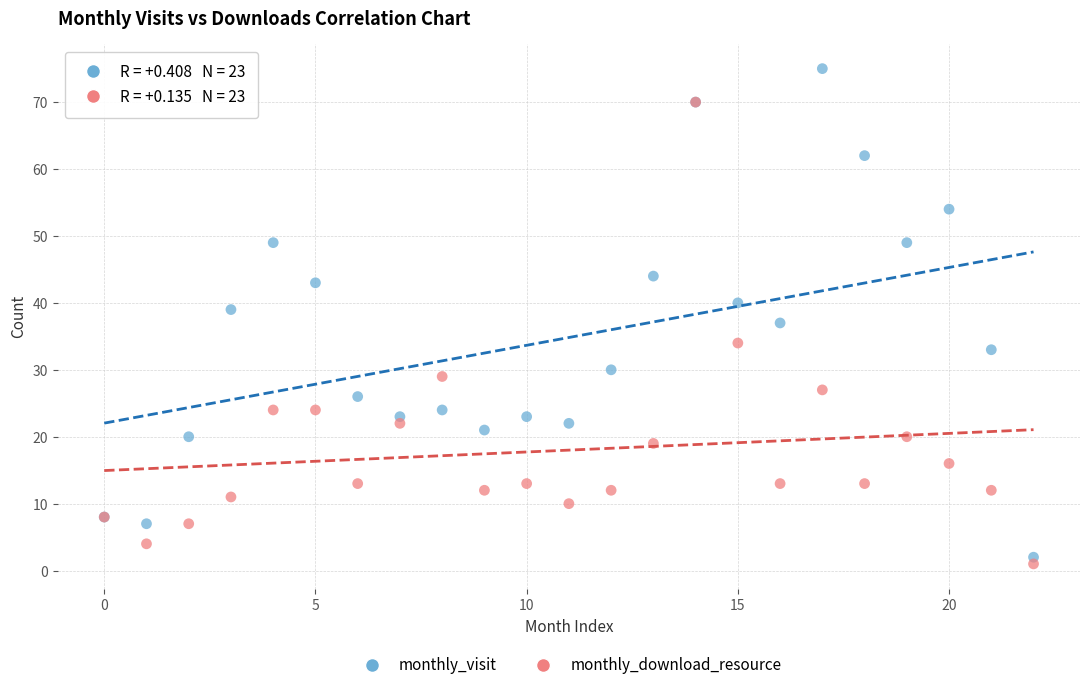

In the monthly_download_resource series, what Y value is closest to 35?

34